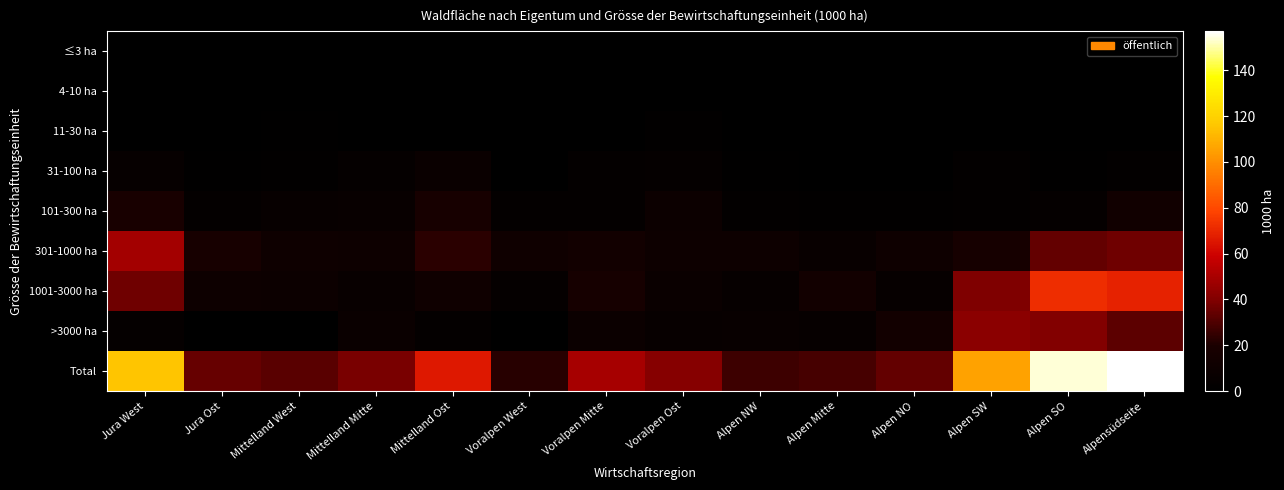

Reading left to right, transcribe all the data shown in this chart.

≤3 ha: Jura West=0.2	Jura Ost=0.2	Mittelland West=0.0	Mittelland Mitte=0.2	Mittelland Ost=0.0	Voralpen West=0.0	Voralpen Mitte=0.0	Voralpen Ost=0.4	Alpen NW=0.0	Alpen Mitte=0.0	Alpen NO=0.0	Alpen SW=0.2	Alpen SO=0.4	Alpensüdseite=0.4
4-10 ha: Jura West=0.6	Jura Ost=0.0	Mittelland West=0.8	Mittelland Mitte=0.2	Mittelland Ost=0.6	Voralpen West=0.0	Voralpen Mitte=0.4	Voralpen Ost=0.2	Alpen NW=0.0	Alpen Mitte=0.0	Alpen NO=0.0	Alpen SW=0.2	Alpen SO=0.2	Alpensüdseite=0.2
11-30 ha: Jura West=1.0	Jura Ost=0.2	Mittelland West=1.6	Mittelland Mitte=0.8	Mittelland Ost=0.9	Voralpen West=0.2	Voralpen Mitte=0.8	Voralpen Ost=2.3	Alpen NW=0.0	Alpen Mitte=0.2	Alpen NO=0.4	Alpen SW=0.4	Alpen SO=0.2	Alpensüdseite=0.6
31-100 ha: Jura West=5.3	Jura Ost=1.8	Mittelland West=2.4	Mittelland Mitte=4.3	Mittelland Ost=8.3	Voralpen West=0.4	Voralpen Mitte=3.4	Voralpen Ost=4.9	Alpen NW=1.4	Alpen Mitte=0.0	Alpen NO=0.8	Alpen SW=2.8	Alpen SO=1.4	Alpensüdseite=2.8
101-300 ha: Jura West=18.8	Jura Ost=3.8	Mittelland West=6.1	Mittelland Mitte=6.3	Mittelland Ost=17.8	Voralpen West=3.7	Voralpen Mitte=4.2	Voralpen Ost=9.2	Alpen NW=3.0	Alpen Mitte=2.0	Alpen NO=2.0	Alpen SW=2.8	Alpen SO=4.8	Alpensüdseite=14.0
301-1000 ha: Jura West=48.6	Jura Ost=17.8	Mittelland West=11.2	Mittelland Mitte=10.7	Mittelland Ost=23.1	Voralpen West=12.0	Voralpen Mitte=14.5	Voralpen Ost=10.8	Alpen NW=10.2	Alpen Mitte=6.7	Alpen NO=11.5	Alpen SW=17.5	Alpen SO=34.3	Alpensüdseite=36.7
1001-3000 ha: Jura West=36.7	Jura Ost=11.0	Mittelland West=9.5	Mittelland Mitte=6.5	Mittelland Ost=11.7	Voralpen West=4.8	Voralpen Mitte=17.2	Voralpen Ost=8.0	Alpen NW=5.3	Alpen Mitte=14.2	Alpen NO=5.2	Alpen SW=39.4	Alpen SO=72.1	Alpensüdseite=69.0
>3000 ha: Jura West=4.6	Jura Ost=0.0	Mittelland West=0.6	Mittelland Mitte=8.4	Mittelland Ost=3.7	Voralpen West=1.2	Voralpen Mitte=8.8	Voralpen Ost=5.9	Alpen NW=6.5	Alpen Mitte=5.2	Alpen NO=14.2	Alpen SW=42.6	Alpen SO=40.4	Alpensüdseite=33.1
Total: Jura West=115.9	Jura Ost=34.9	Mittelland West=32.2	Mittelland Mitte=38.4	Mittelland Ost=66.0	Voralpen West=22.3	Voralpen Mitte=49.2	Voralpen Ost=41.7	Alpen NW=26.5	Alpen Mitte=28.3	Alpen NO=34.0	Alpen SW=105.9	Alpen SO=153.8	Alpensüdseite=157.0